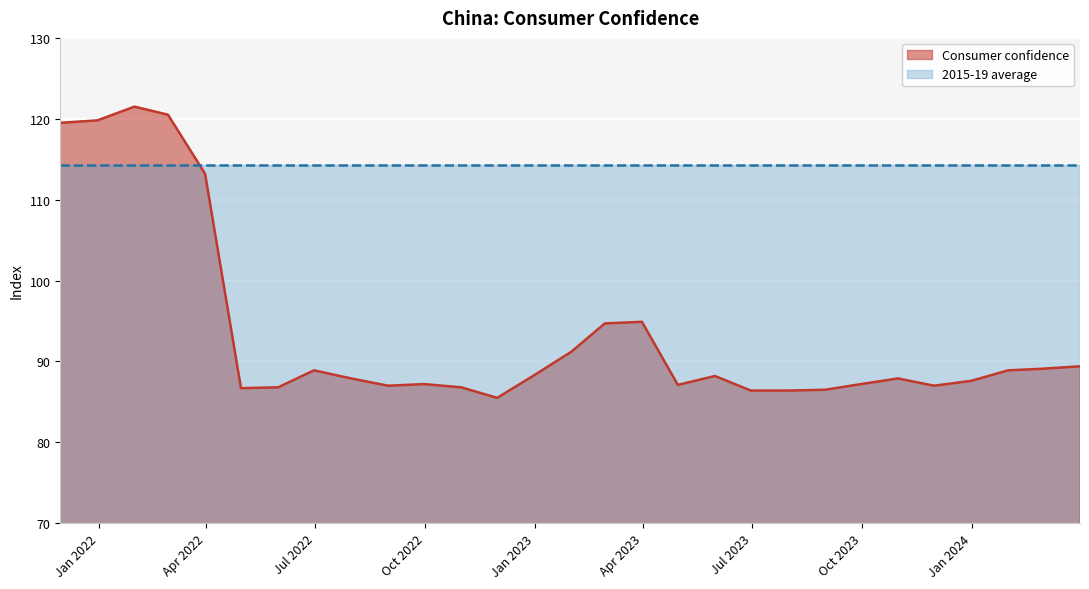

How many interior local valleys (lower than both neighbors) does the data have?

5